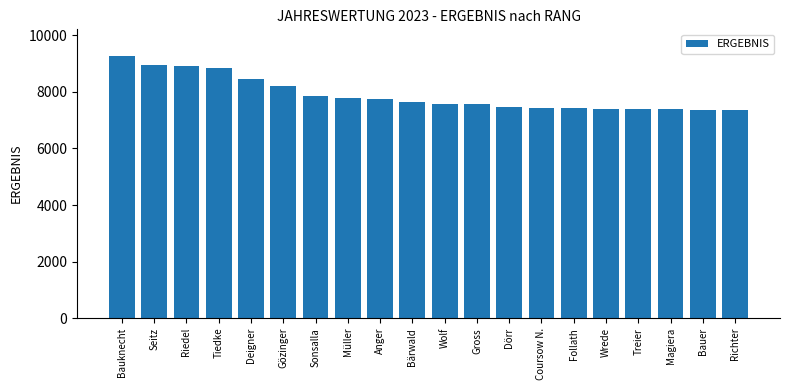

What is the approximate value at Deigner?

8469